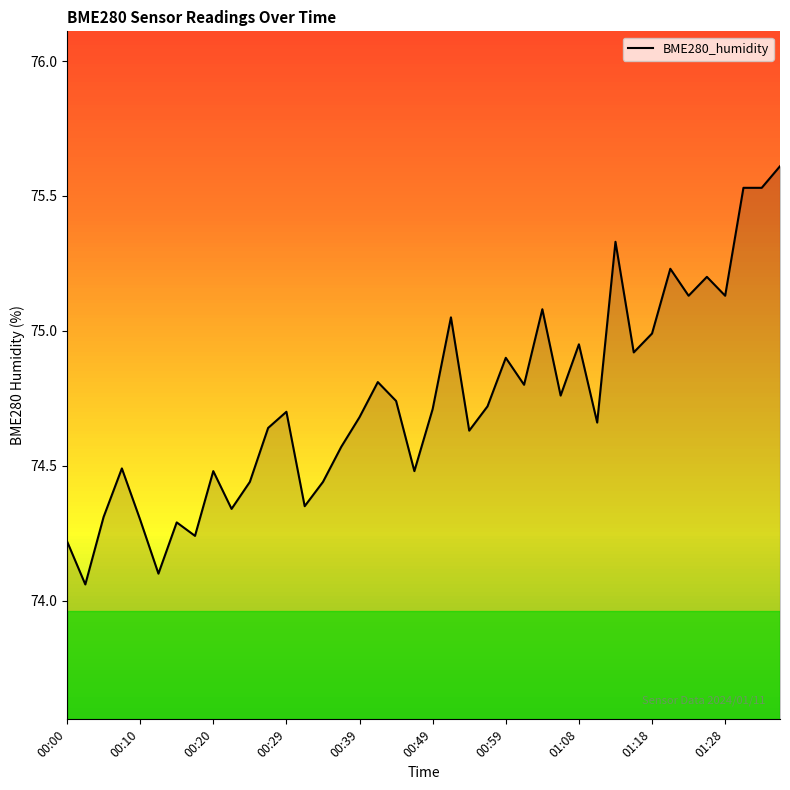

What is the greatest value displayed?

75.6